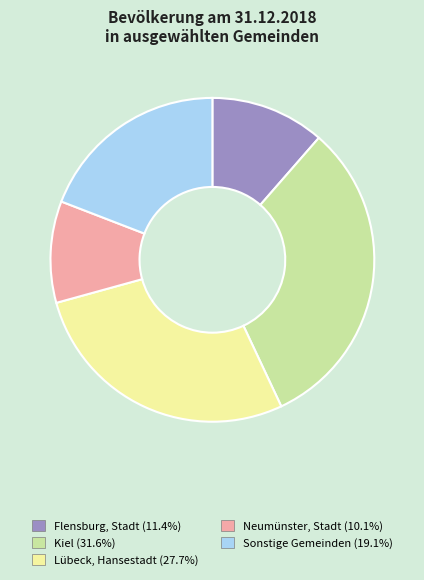

Does Sonstige Gemeinden (19.1%) account for over 50% of the chart?

No